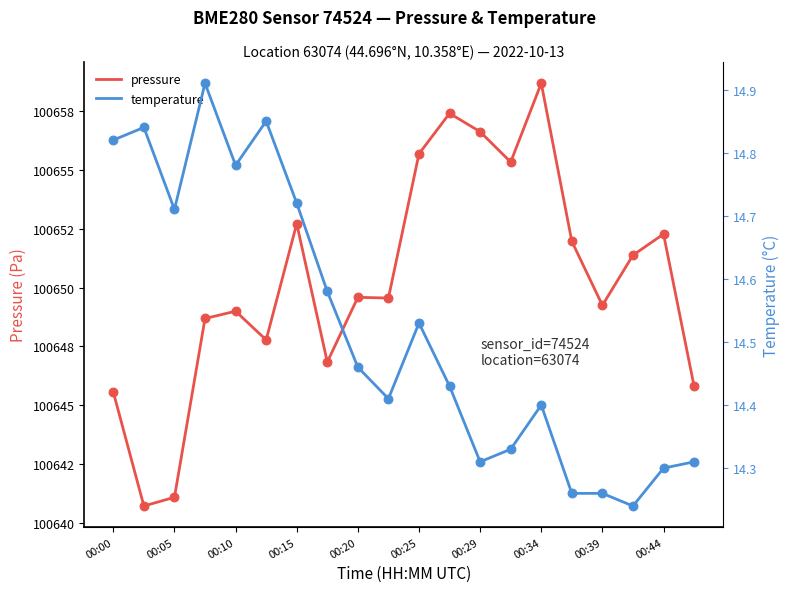

Is the value of temperature at 15 greater than the value of pressure at 15?

No